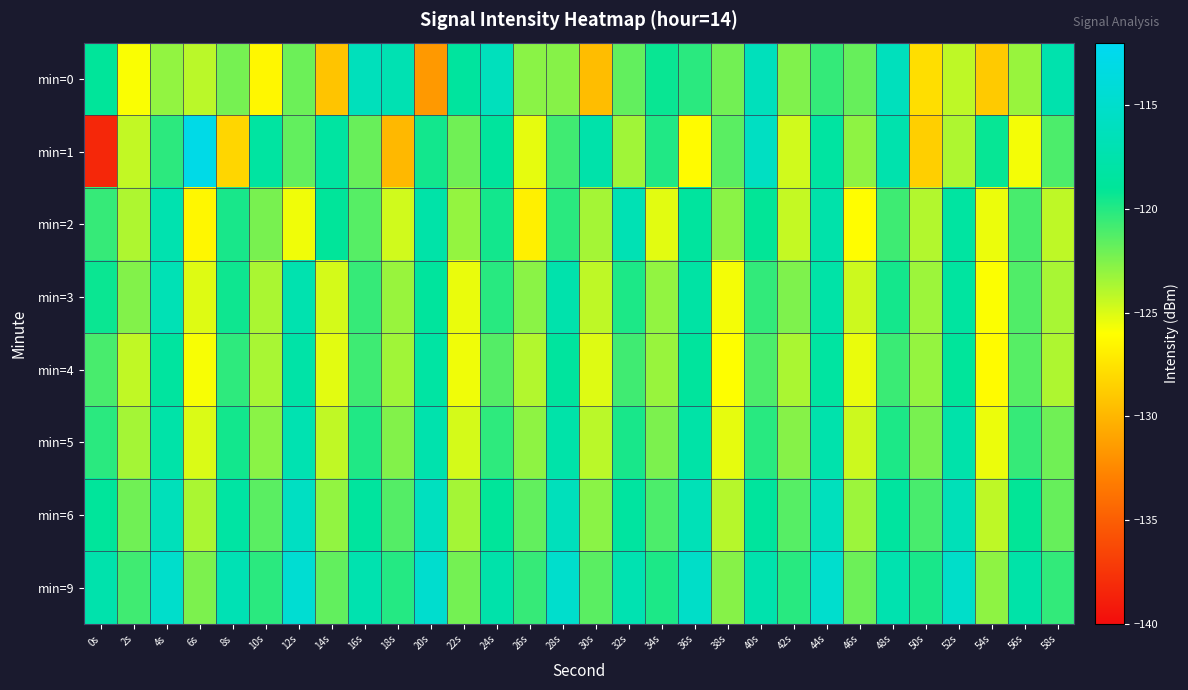

What is the total value across all series at 38s?

-990.1